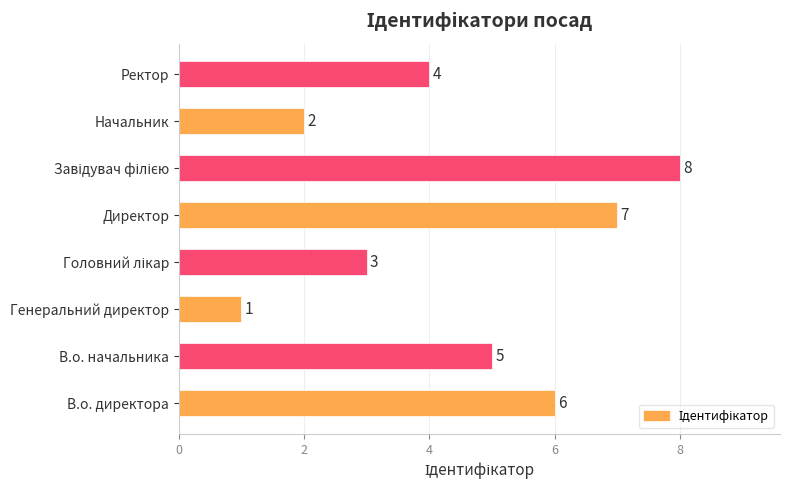

What is the sum of all values?

36